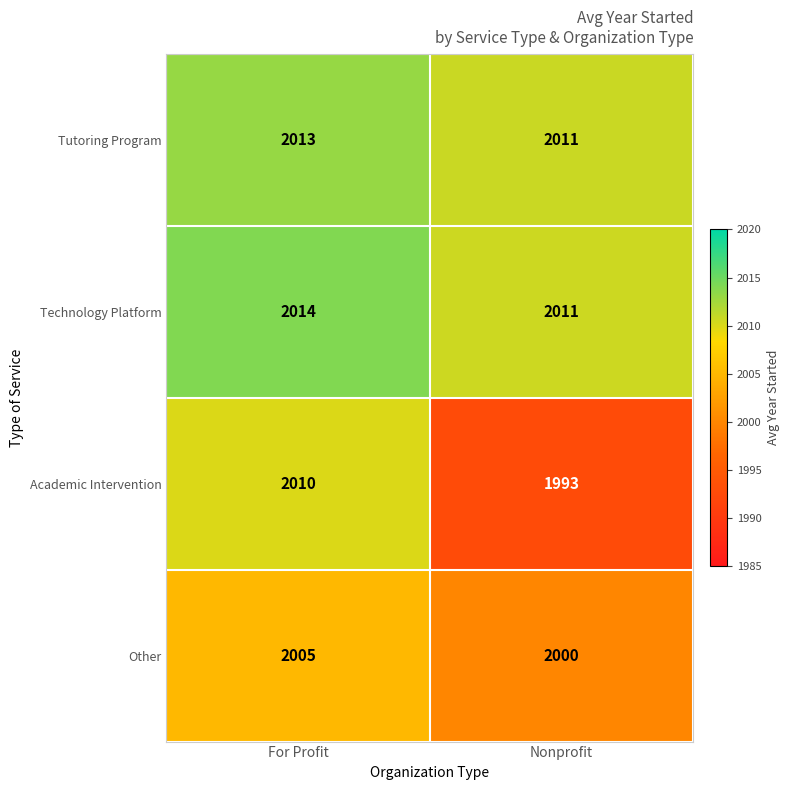

At For Profit, list the series in order from smallest to largest.

Other, Academic Intervention, Tutoring Program, Technology Platform